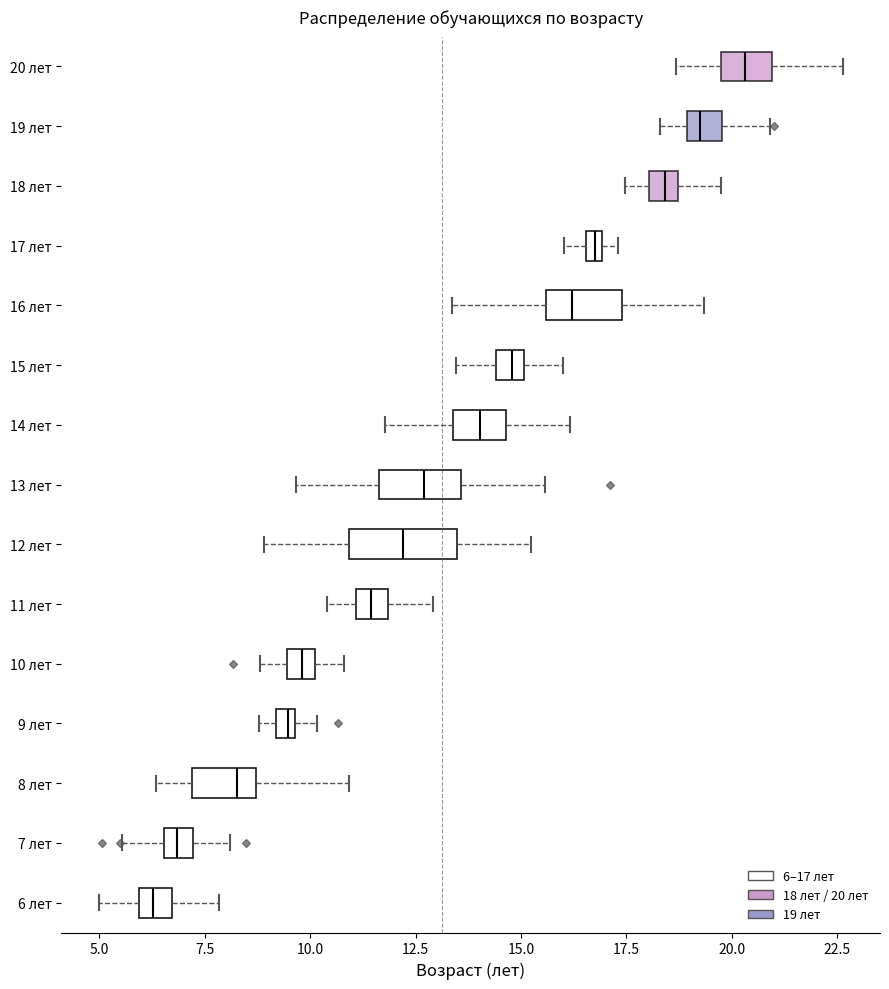

Where does the left whisker of the box for 10 лет end on the x-axis? The values are not printed on the chart, so give them approximately, as read against the axis.

9.0